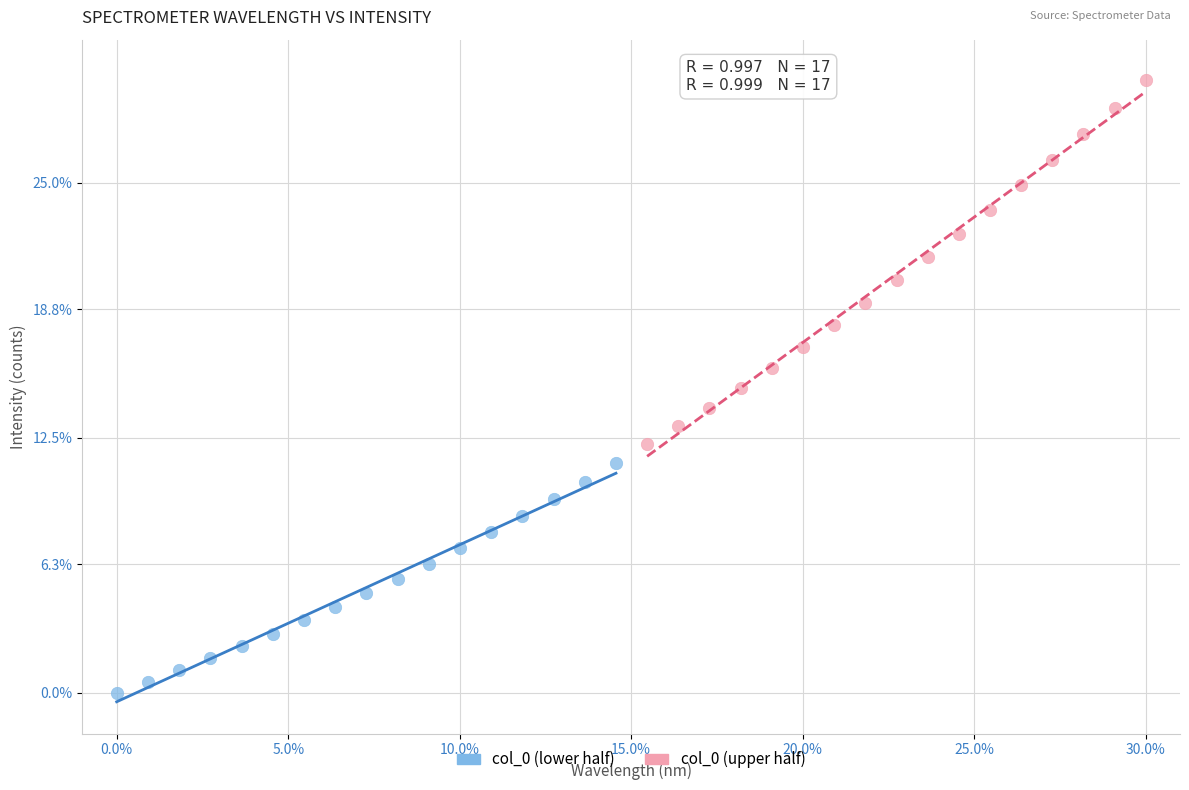

Which series contains the highest Y value?

col_0 (upper half)